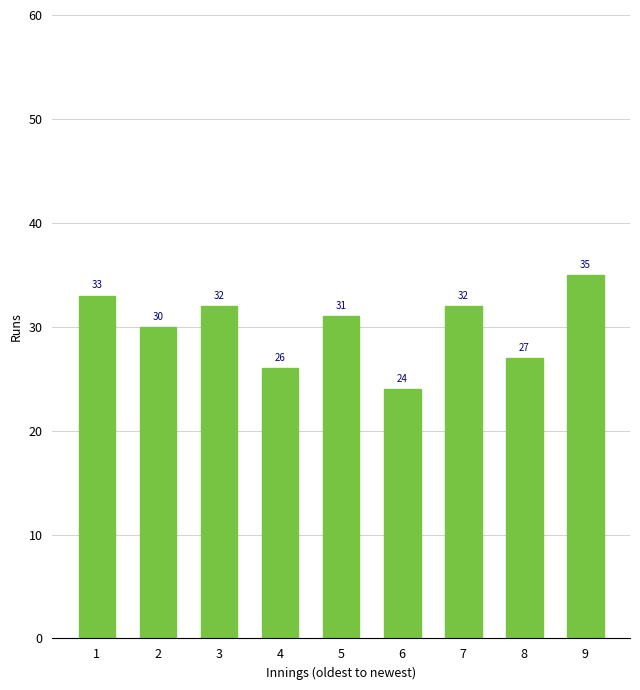

Between 3 and 9, which is larger?

9